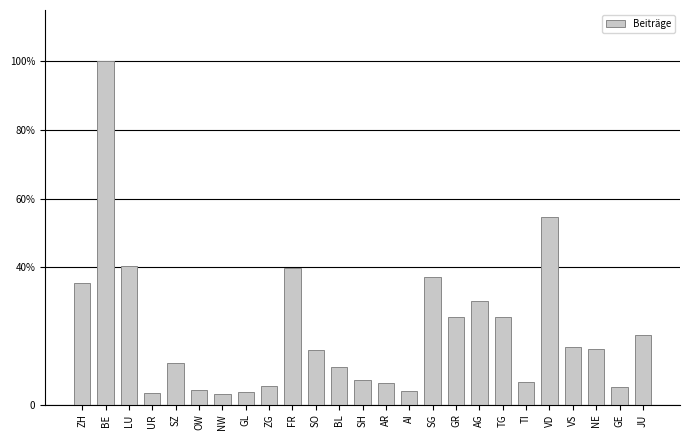

Does the chart contain any negative values?

No